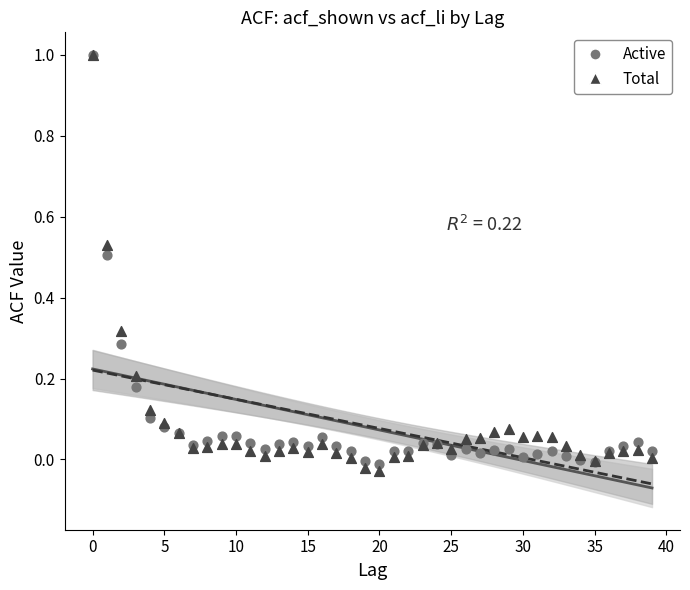

What are all the series names shown in the legend?

Active, Total